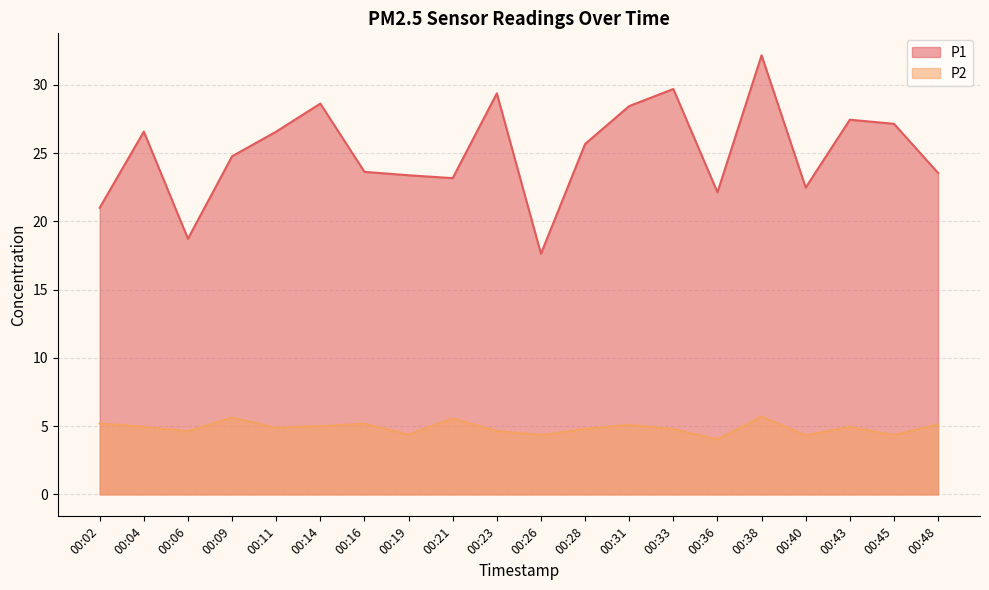

What is the smallest value displayed?

4.0